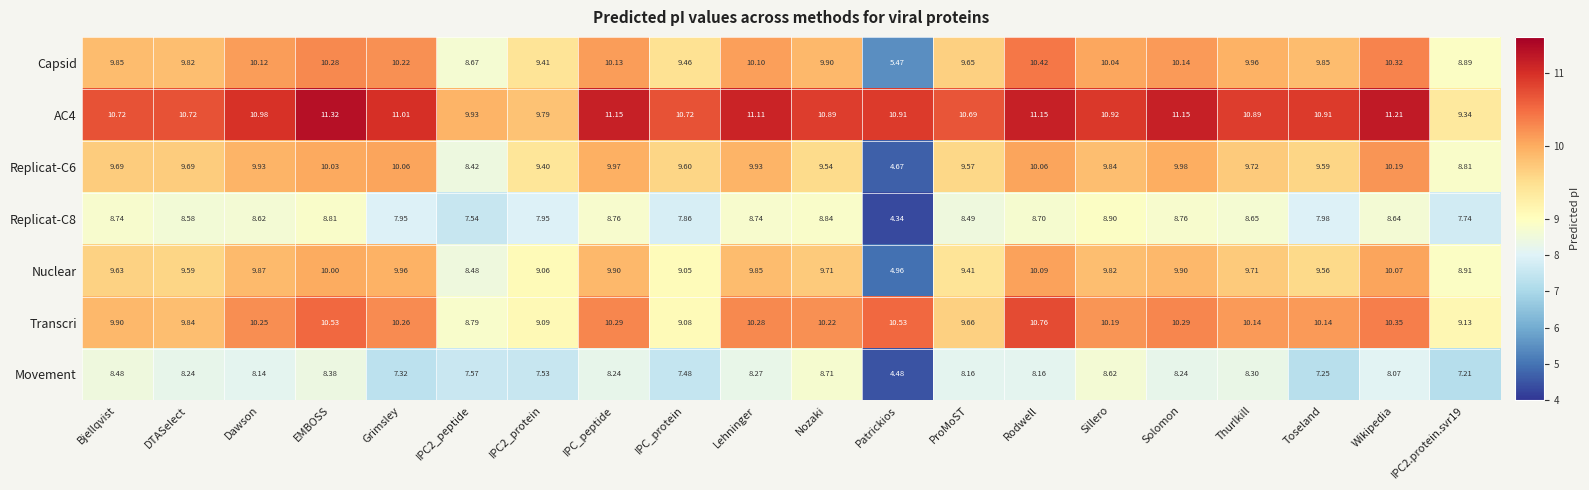

Where does the Replicat-C6 series first go above 9?

Bjellqvist